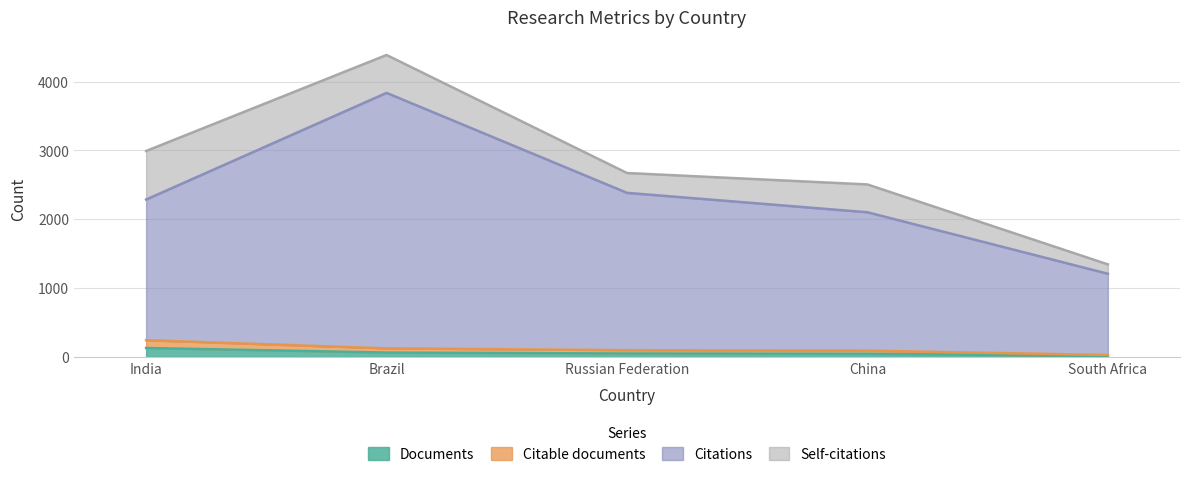

At which label does Citations reach its peak?

Brazil